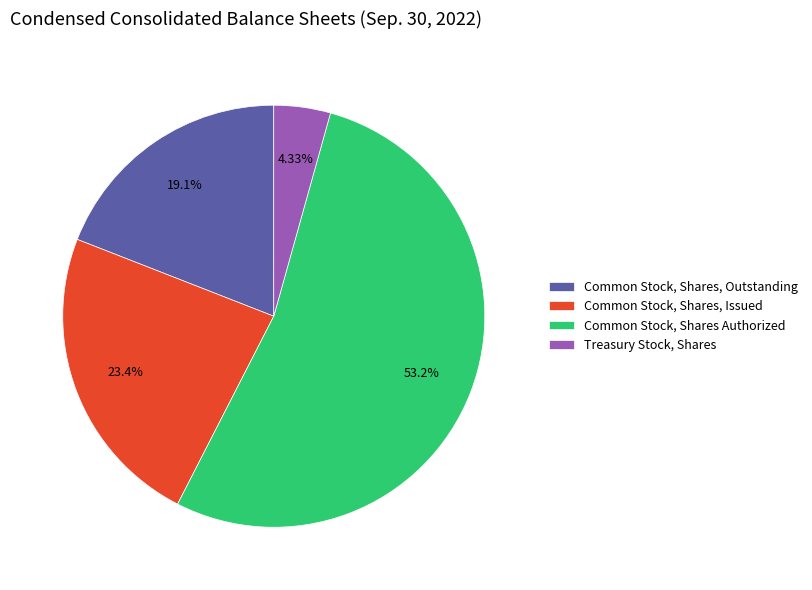

Is it true that Common Stock, Shares, Outstanding is 25% of the pie?

False